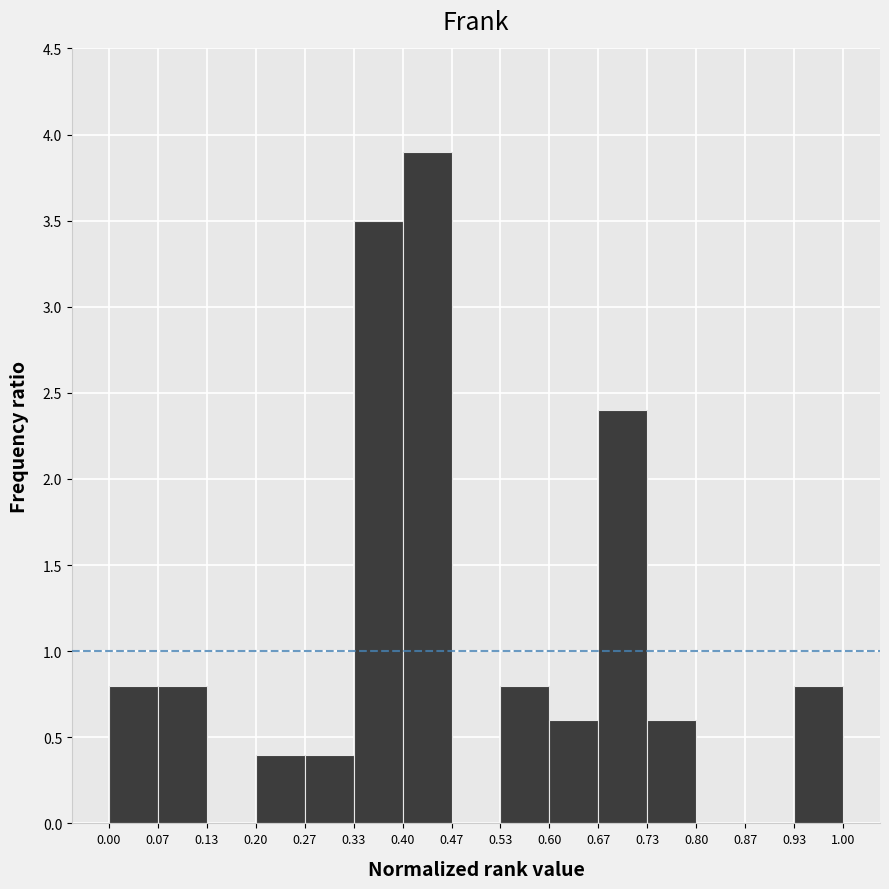

Reading left to right, transcribe this chart: for each bar, give the range it covers on the x-axis and its height. The values are not printed on the chart, so give them approximately, as read against the axis.

0.00 to 0.07: 0.8
0.07 to 0.13: 0.8
0.13 to 0.20: 0
0.20 to 0.27: 0.4
0.27 to 0.33: 0.4
0.33 to 0.40: 3.5
0.40 to 0.47: 3.9
0.47 to 0.53: 0
0.53 to 0.60: 0.8
0.60 to 0.67: 0.6
0.67 to 0.73: 2.4
0.73 to 0.80: 0.6
0.80 to 0.87: 0
0.87 to 0.93: 0
0.93 to 1.00: 0.8